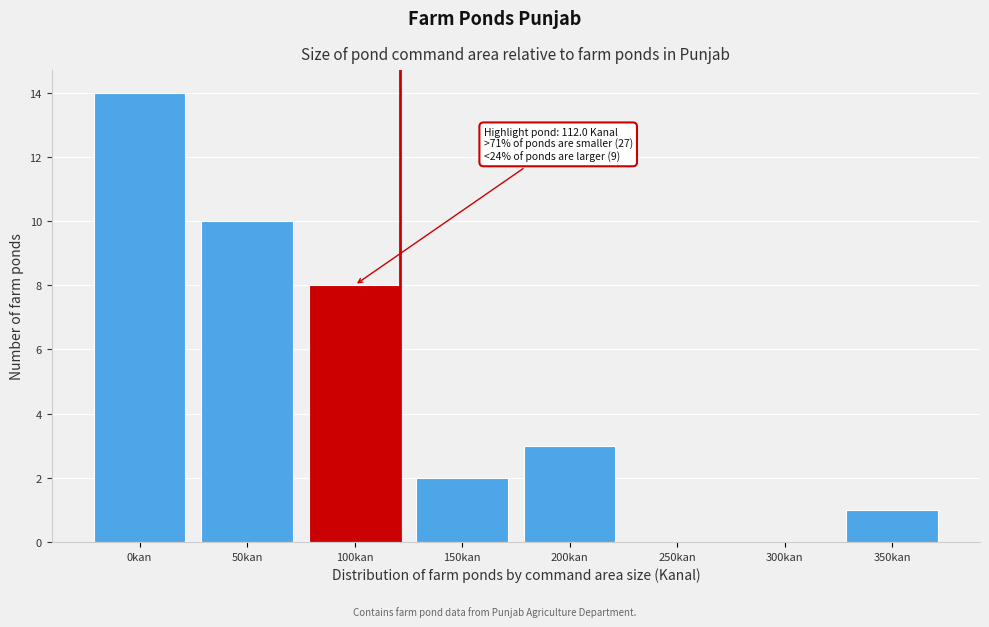

Reading right to left, extract all data points from this chart.

350kan=1	300kan=0	250kan=0	200kan=3	150kan=2	100kan=8	50kan=10	0kan=14